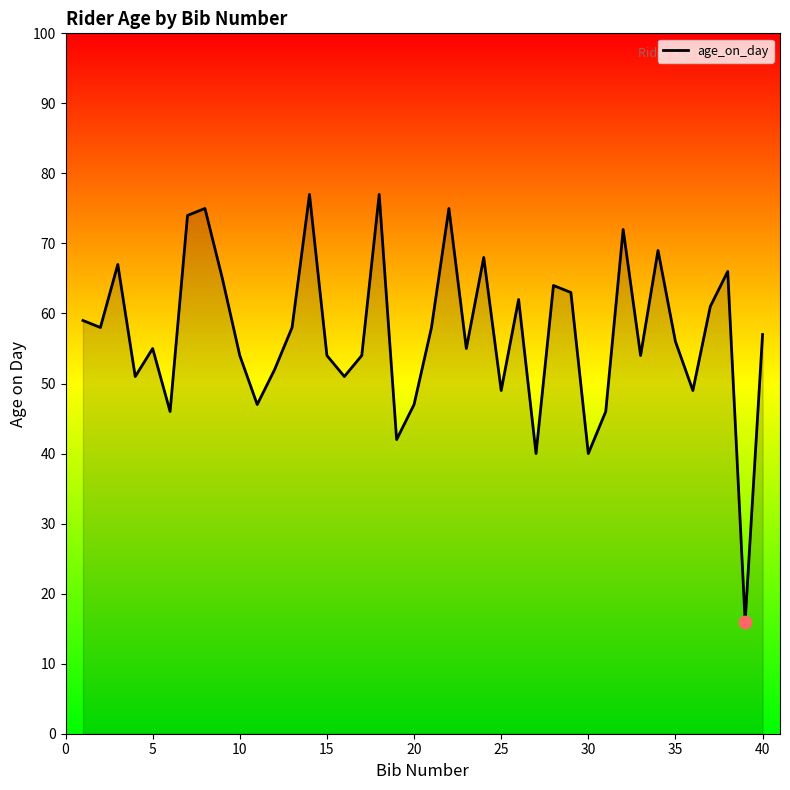

What is the difference between the maximum and minimum values?

61